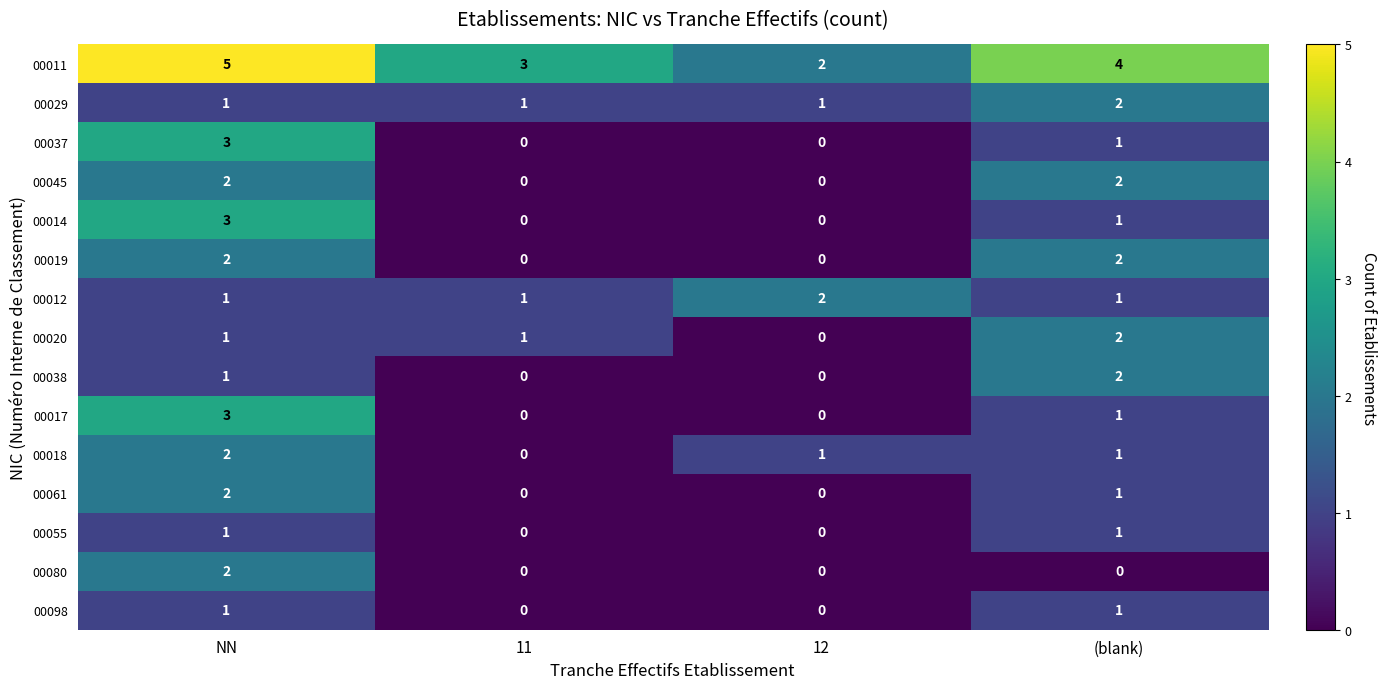

What is the total value across all series at 12?

6